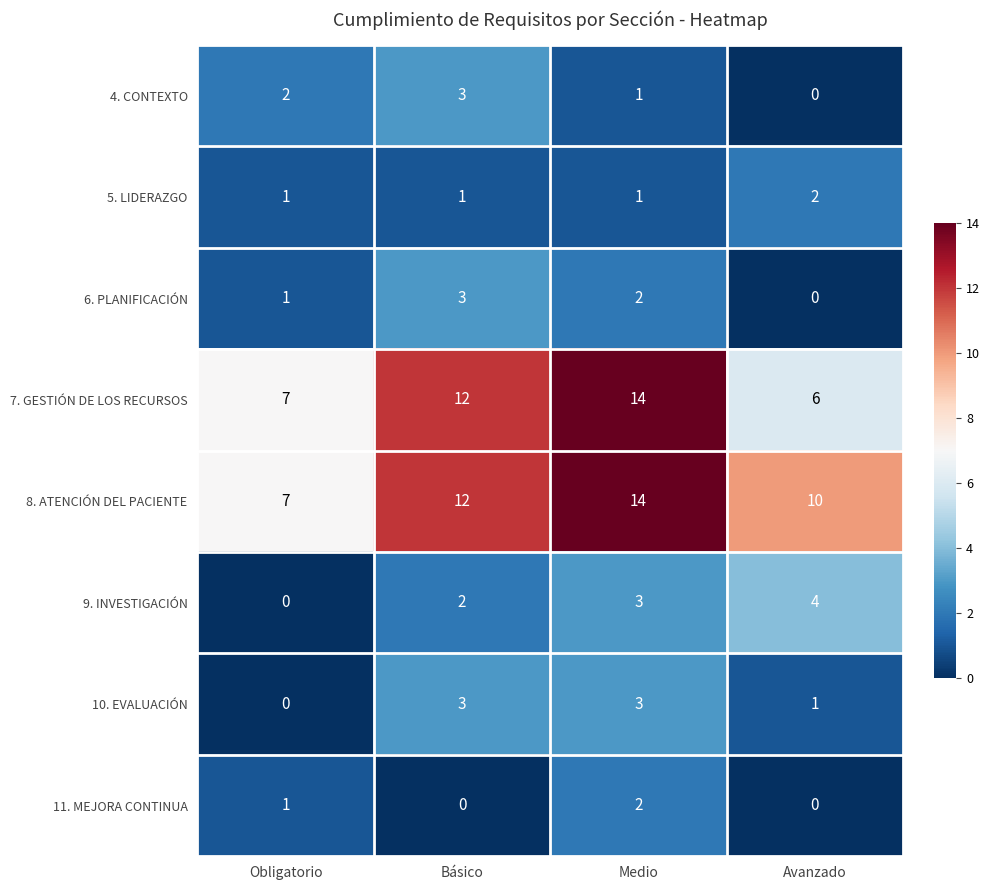

The 6. PLANIFICACIÓN series shows 3 at Básico. True or false?

True